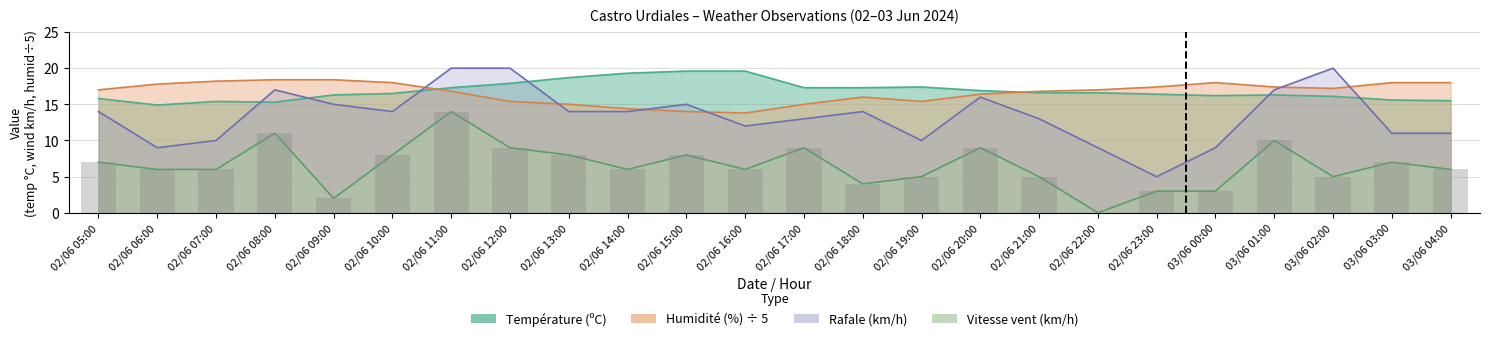

Count the number of categories in the chart.

24